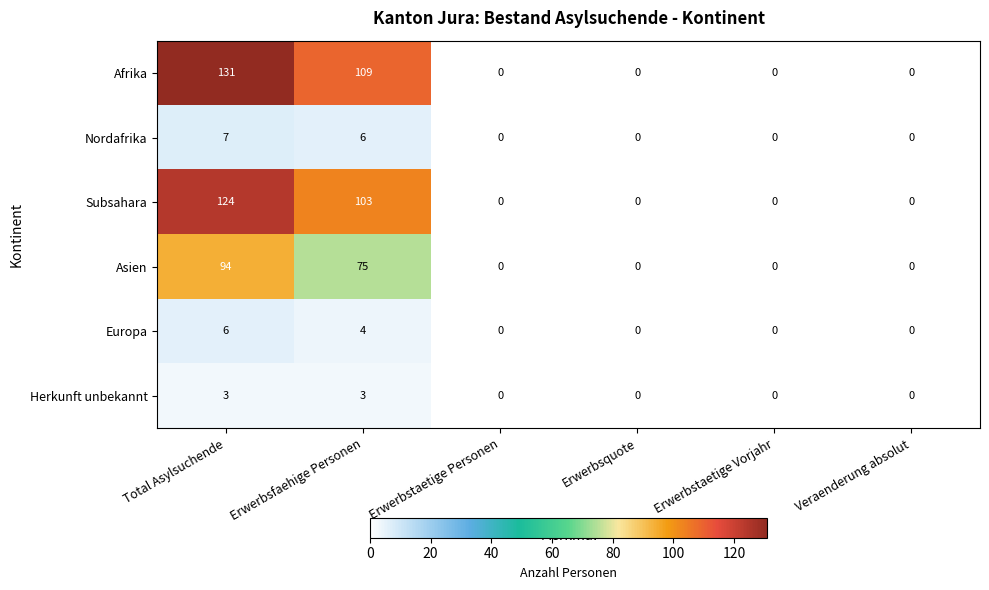

Which series has the largest range (max minus min)?

Afrika